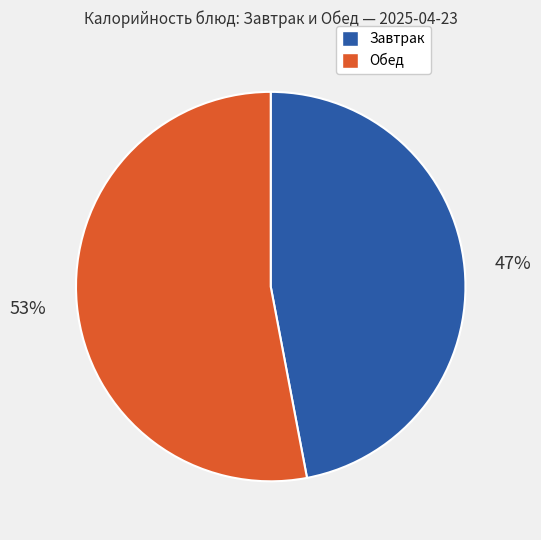

Does any single category account for the majority?

Yes